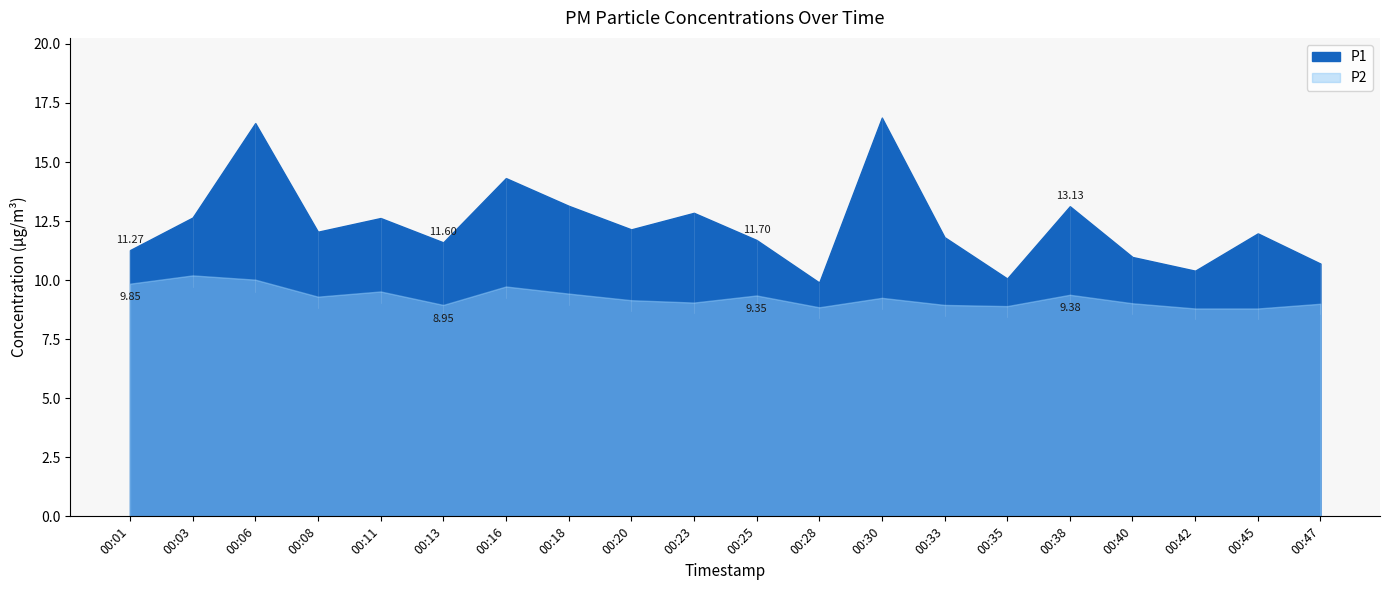

What is the total value across all series at 00:11?

22.1